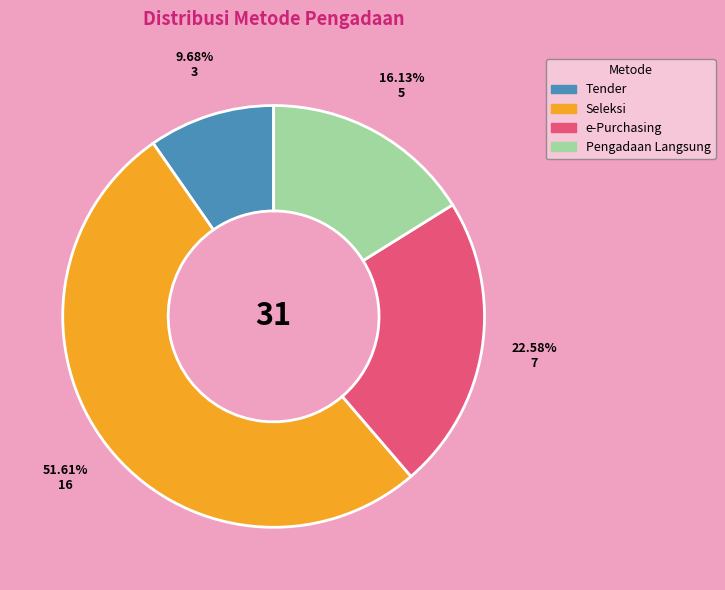

Does any single category account for the majority?

Yes